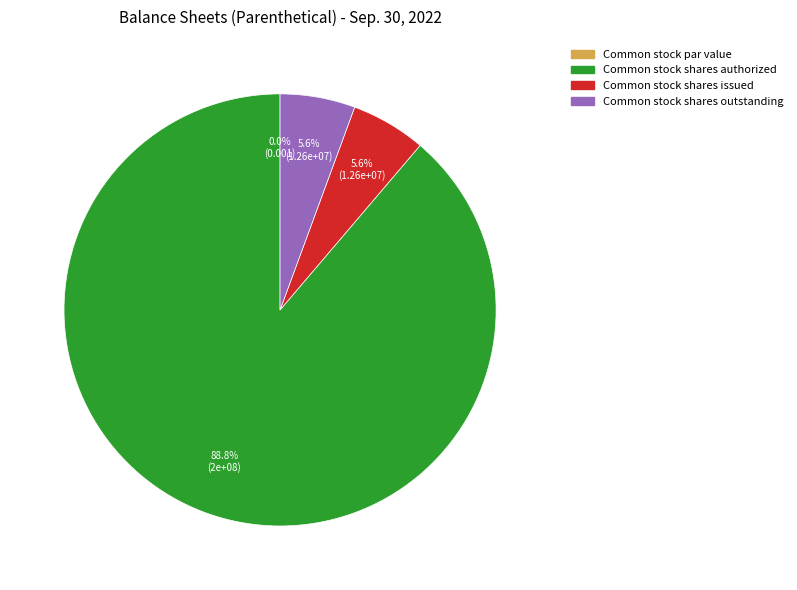

Is the sum of Common stock par value and Common stock shares authorized greater than half?

Yes